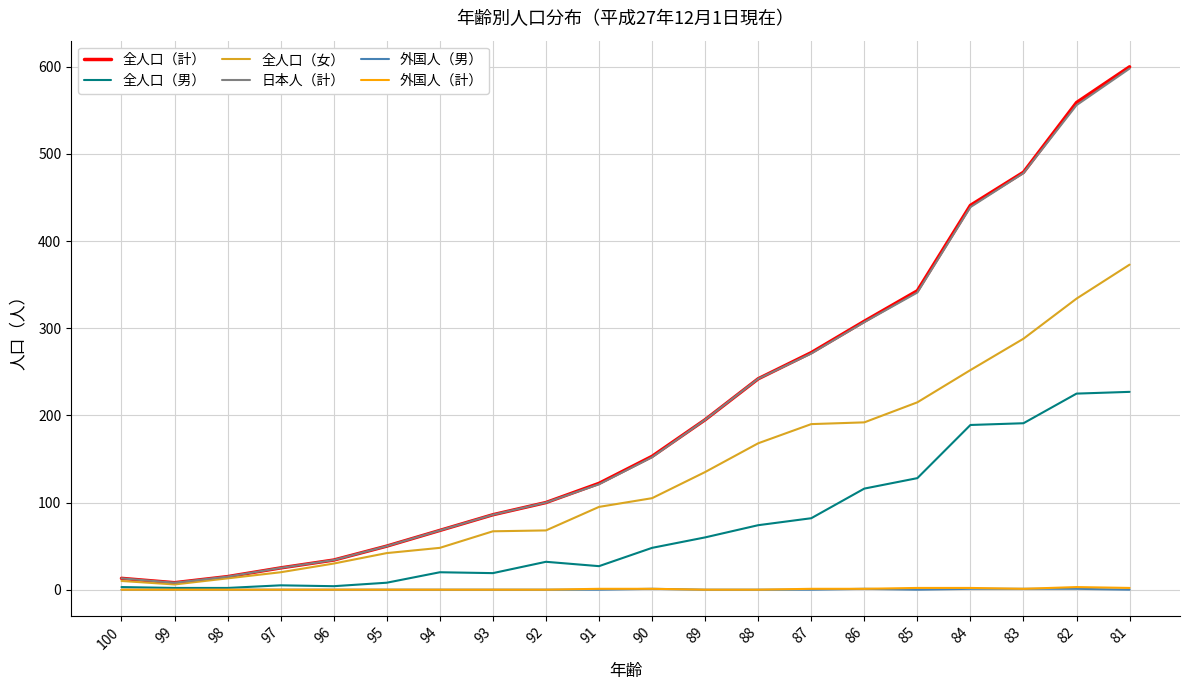

At which category is the sum across all series the highest?

81